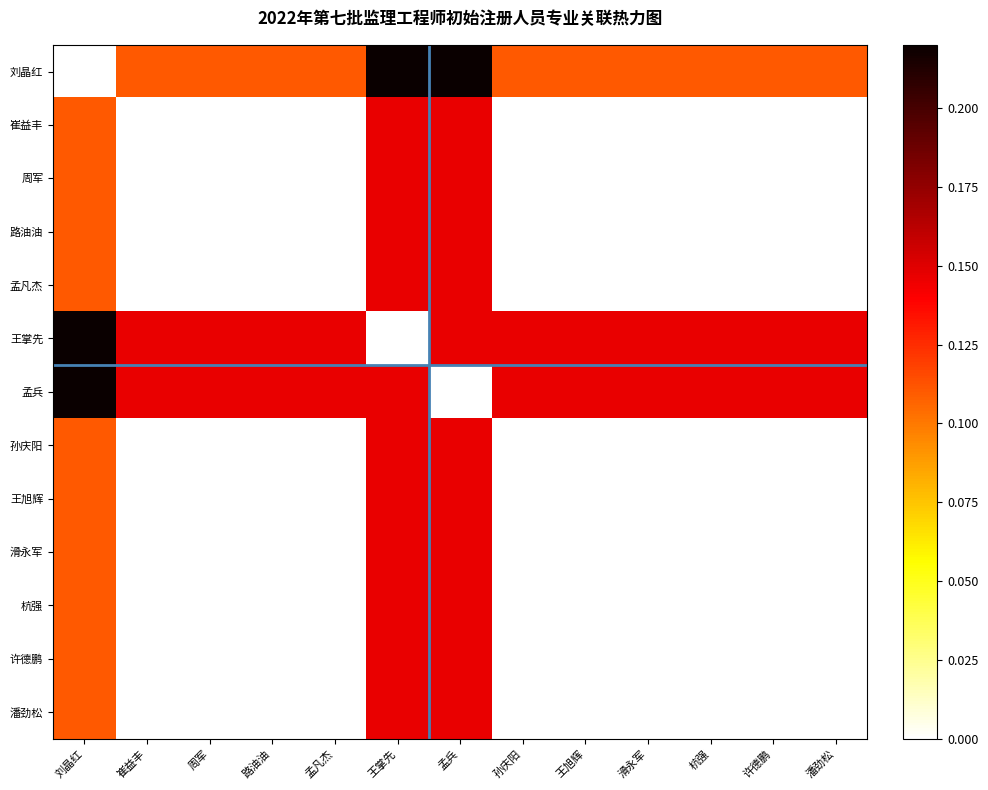

At which category does the chart reach its peak across all series?

王掌先